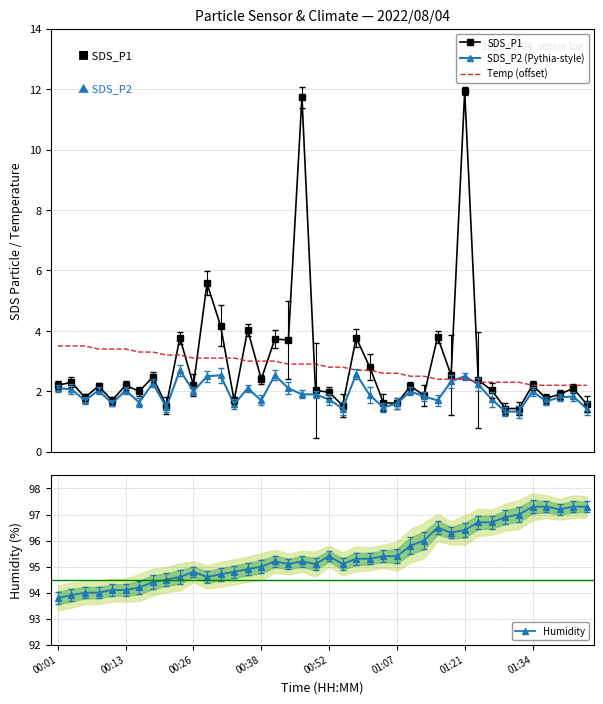

How many times do Temp (offset) and SDS_P1 cross each other?

14